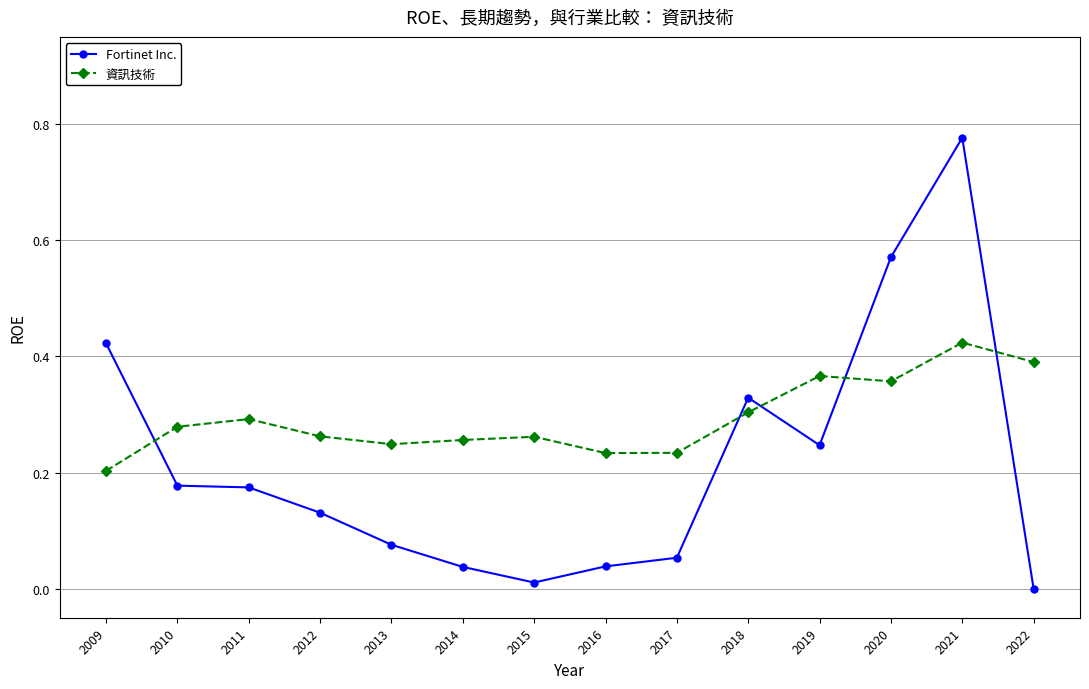

At which label does Fortinet Inc. reach its peak?

2021